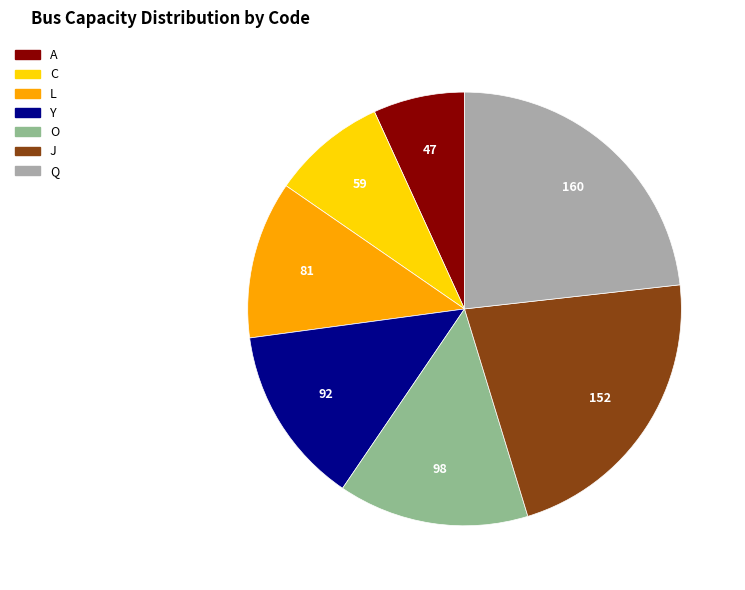

Do O and J together represent more than half of the pie?

No